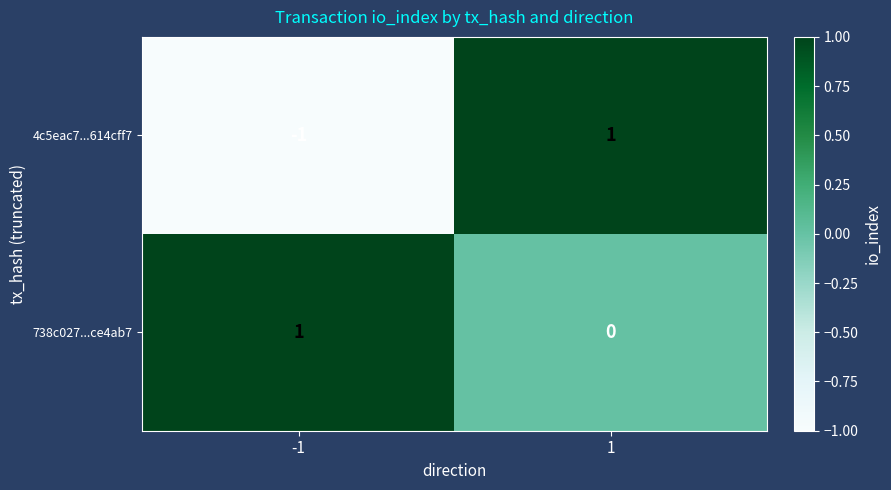

At which category is the sum across all series the highest?

1